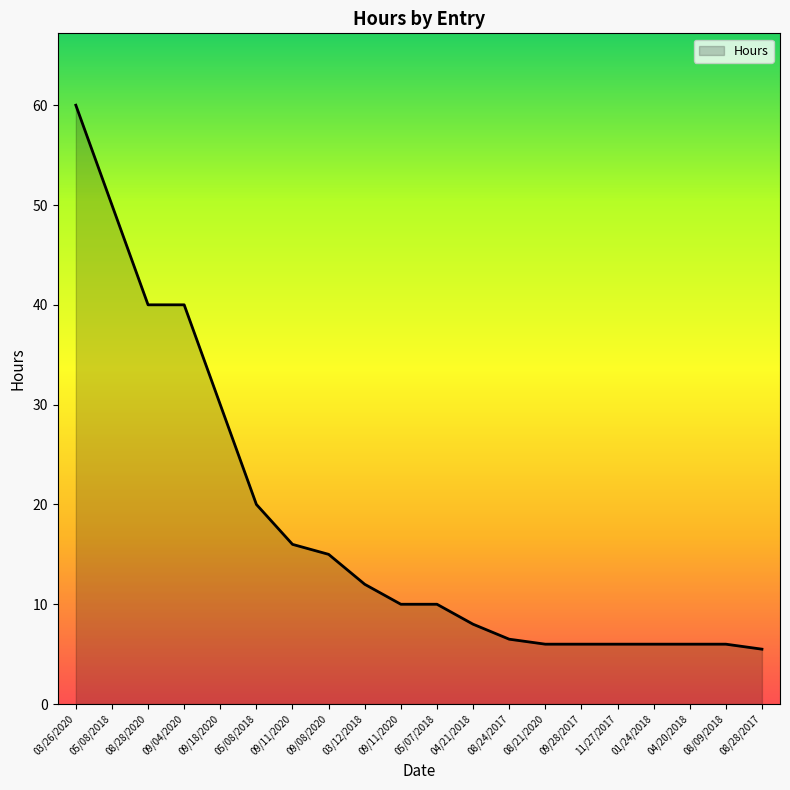

What is the label of the 18th point from the left?

04/20/2018